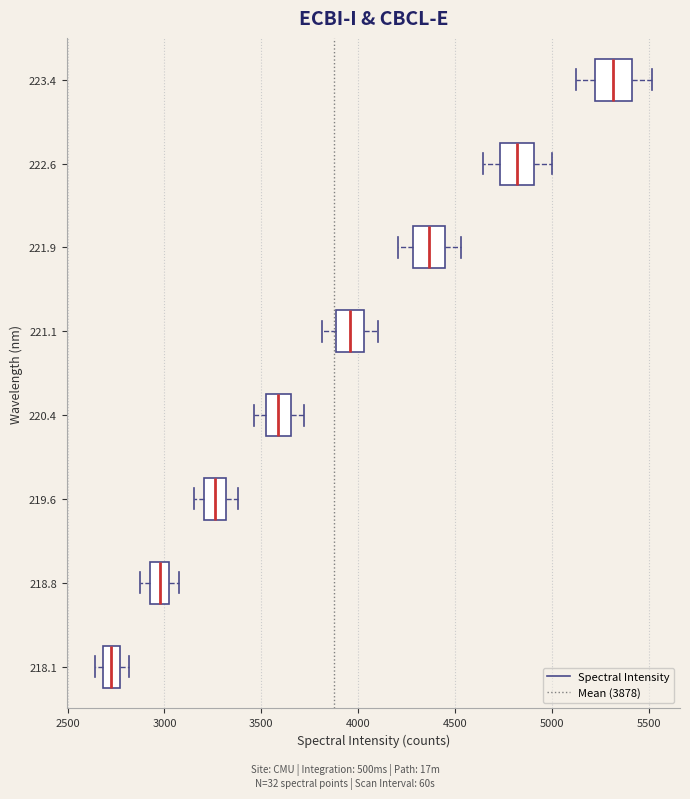

Reading bottom to top, read every box against the x-axis: the position of its median line, the range the box covers, and the ends of its whiskers. The values are not printed on the chart, so give them approximately, as read against the axis.

218.1: median 2750 (inside the box), box 2700 to 2750, whiskers 2650 to 2800
218.8: median 3000, box 2950 to 3050, whiskers 2900 to 3100
219.6: median 3250, box 3200 to 3300, whiskers 3150 to 3400
220.4: median 3600, box 3500 to 3650, whiskers 3450 to 3700
221.1: median 3950, box 3900 to 4050, whiskers 3800 to 4100
221.9: median 4350, box 4300 to 4450, whiskers 4200 to 4550
222.6: median 4800, box 4750 to 4900, whiskers 4650 to 5000
223.4: median 5300, box 5200 to 5400, whiskers 5150 to 5500